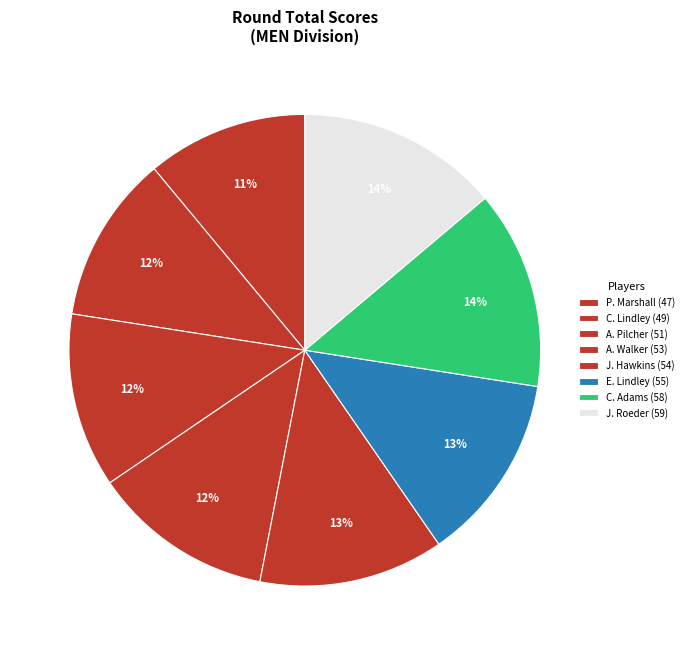

Rank the categories by value from lowest to highest.

Peyton Marshall, Caleb Lindley, Andrew Pilcher, Andrew Walker, Jay Hawkins, Elijah Lindley, Casey Adams, Jacob Roeder